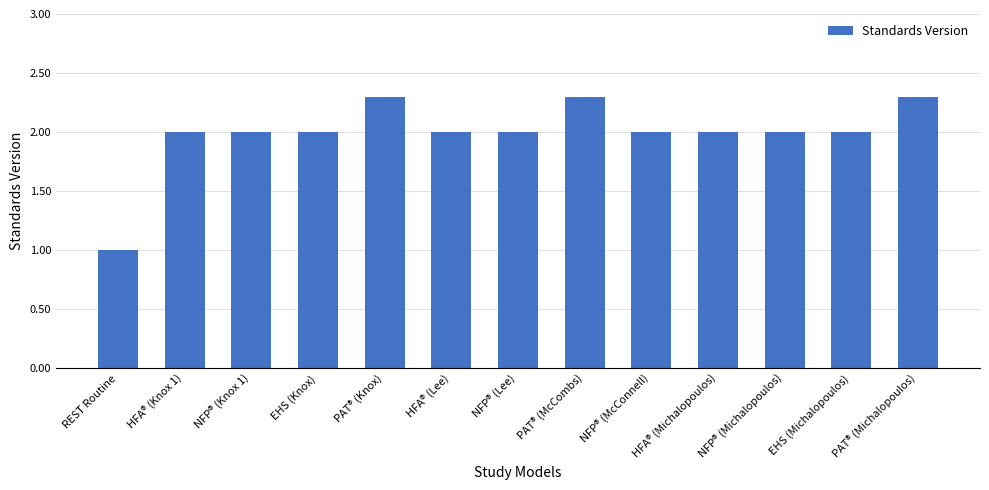

What is the greatest value displayed?

2.3